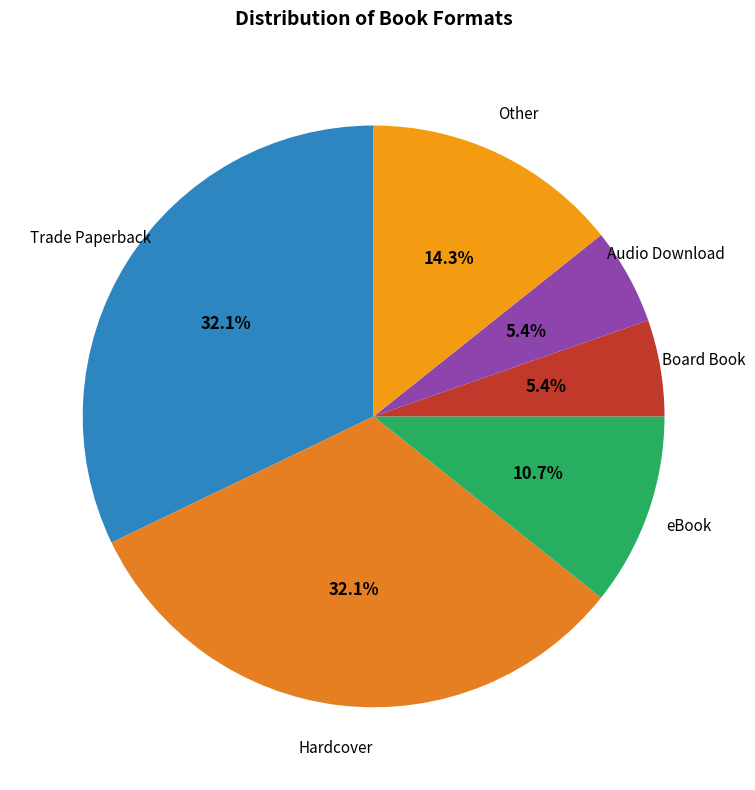

Count the number of slices in the pie.

6